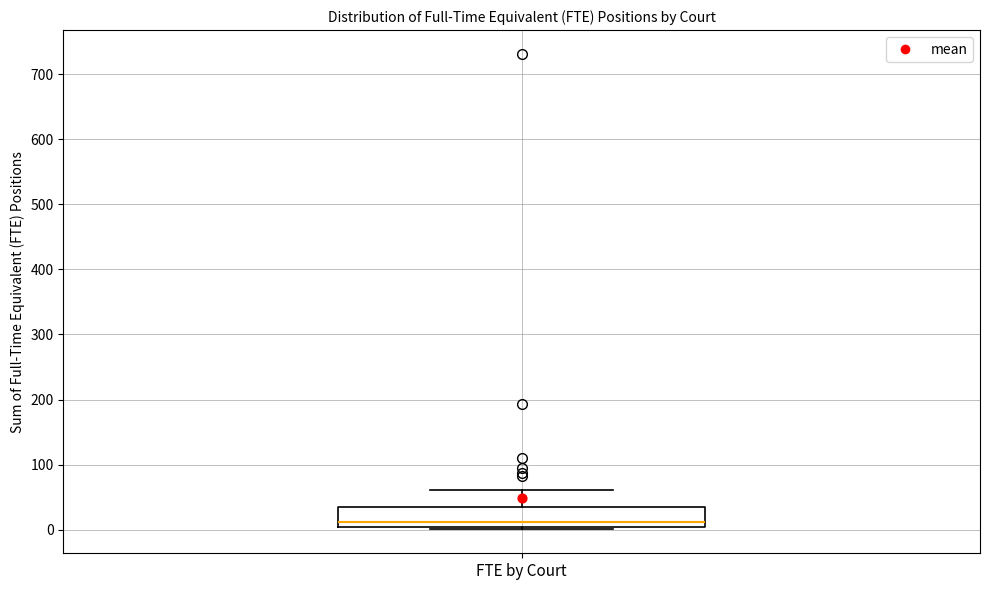

Transcribe this box plot: give where the median line is, the range the box spans, and where the two whiskers end, as read against the y-axis. The values are not printed on the chart, so give them approximately, as read against the axis.

median 10, box 0 to 40, whiskers 0 (just below the box's lower edge) to 60